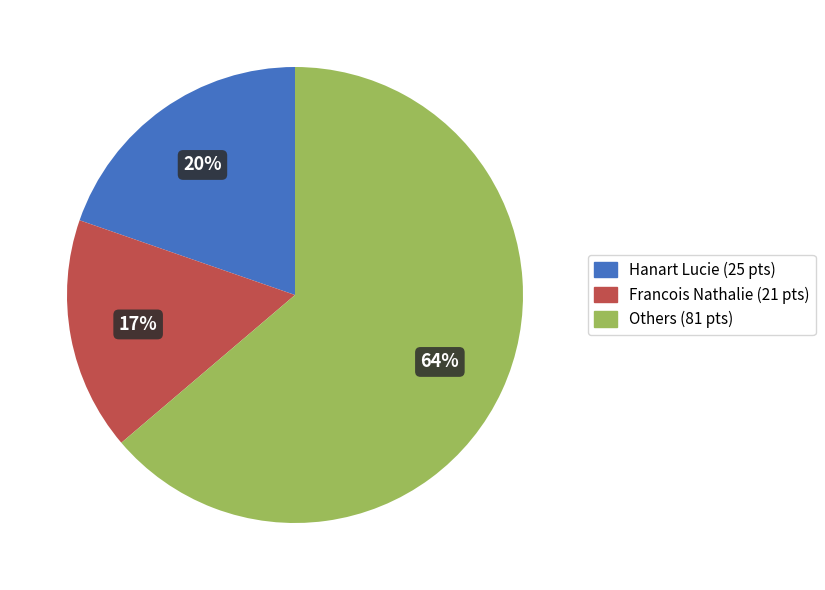

To the nearest percent, what is the difference between the largest and smallest slice percentages?

47%